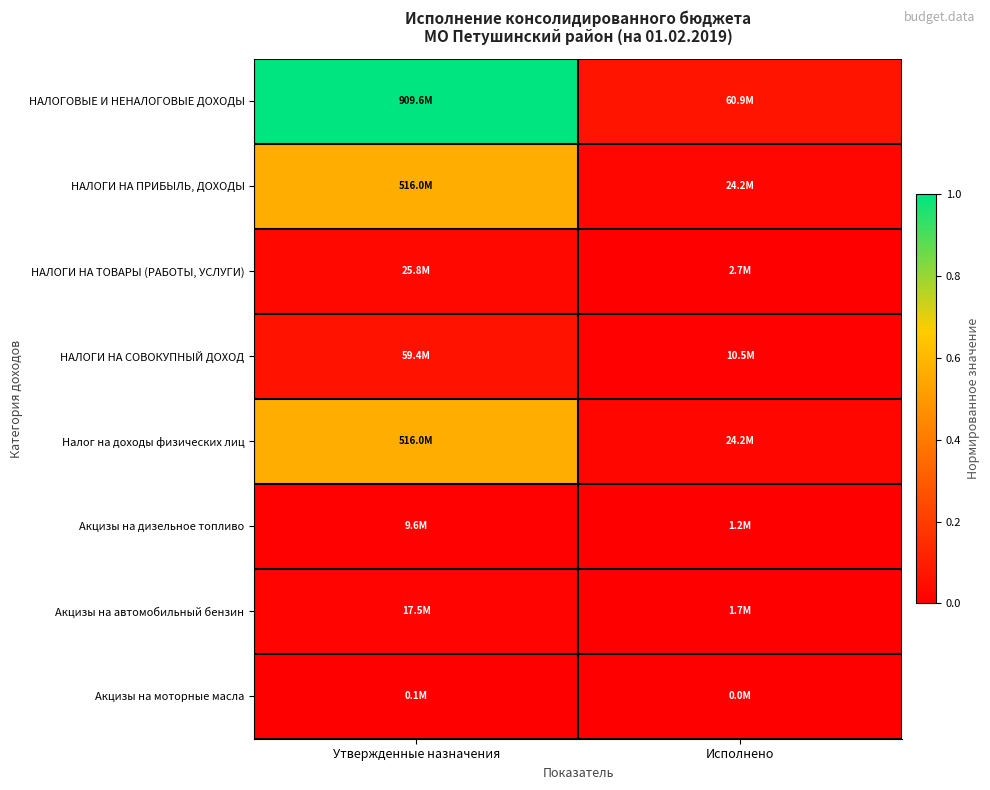

At which category is the sum across all series the highest?

Утвержденные назначения